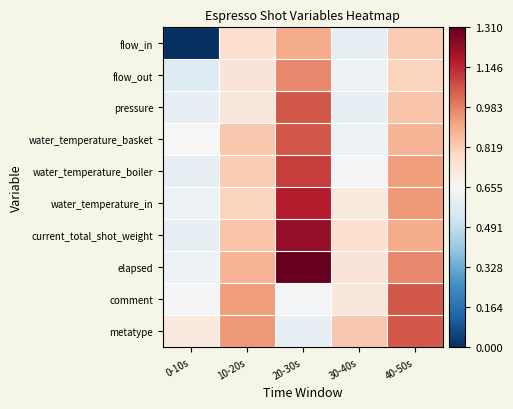

At which category does the chart reach its minimum across all series?

0-10s